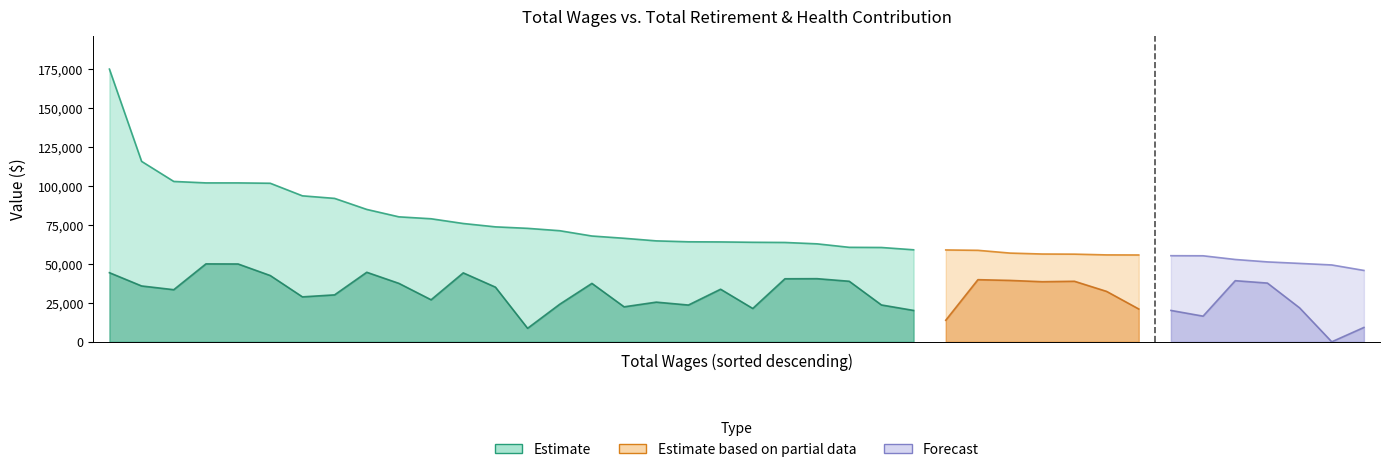

Is it true that Total Retirement & Health Contribution equals 40641 at 78917?

False